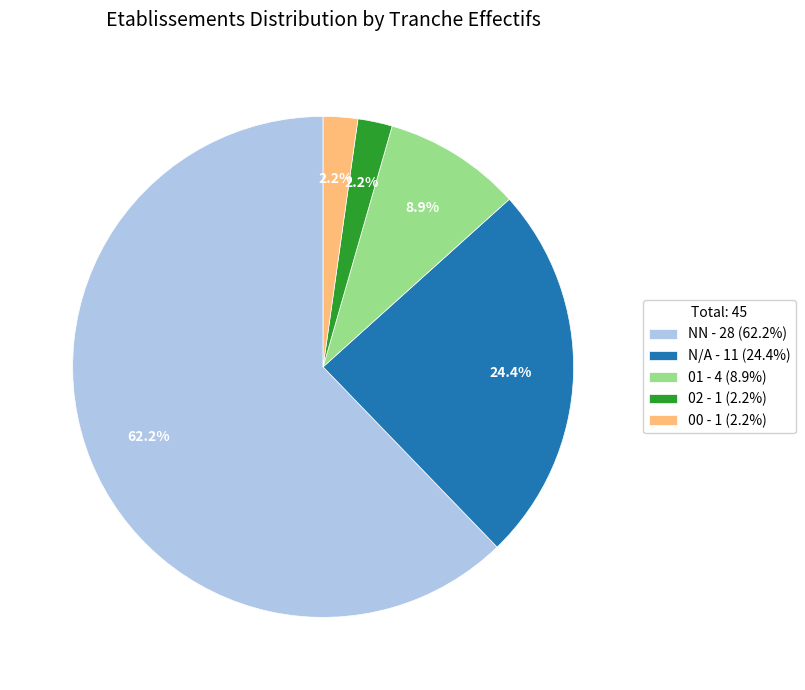

Which has a higher value, NN - 28 (62.2%) or 01 - 4 (8.9%)?

NN - 28 (62.2%)